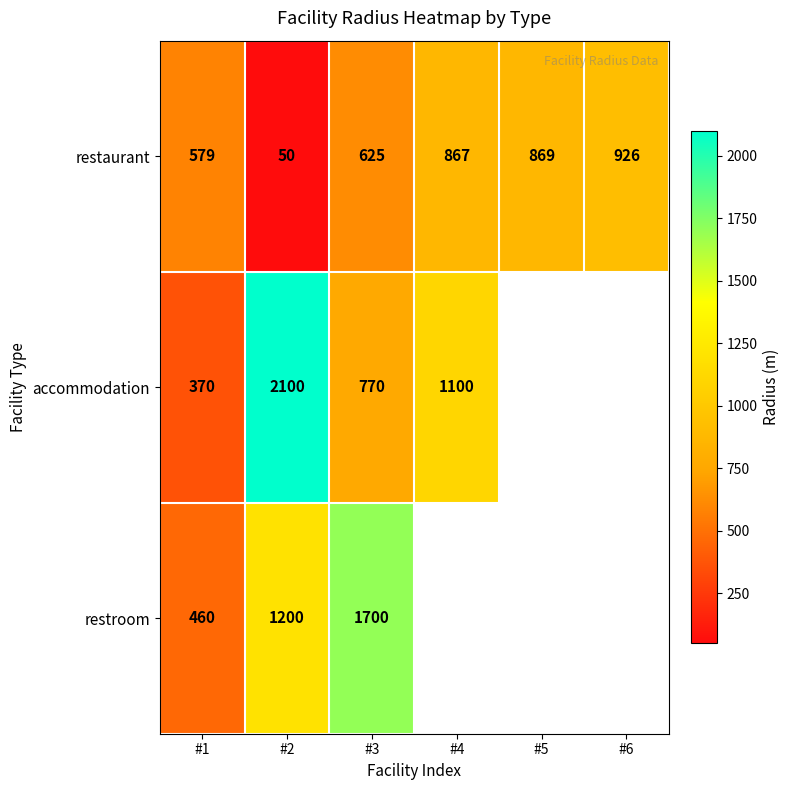

Is it true that accommodation equals 1762 at #4?

False